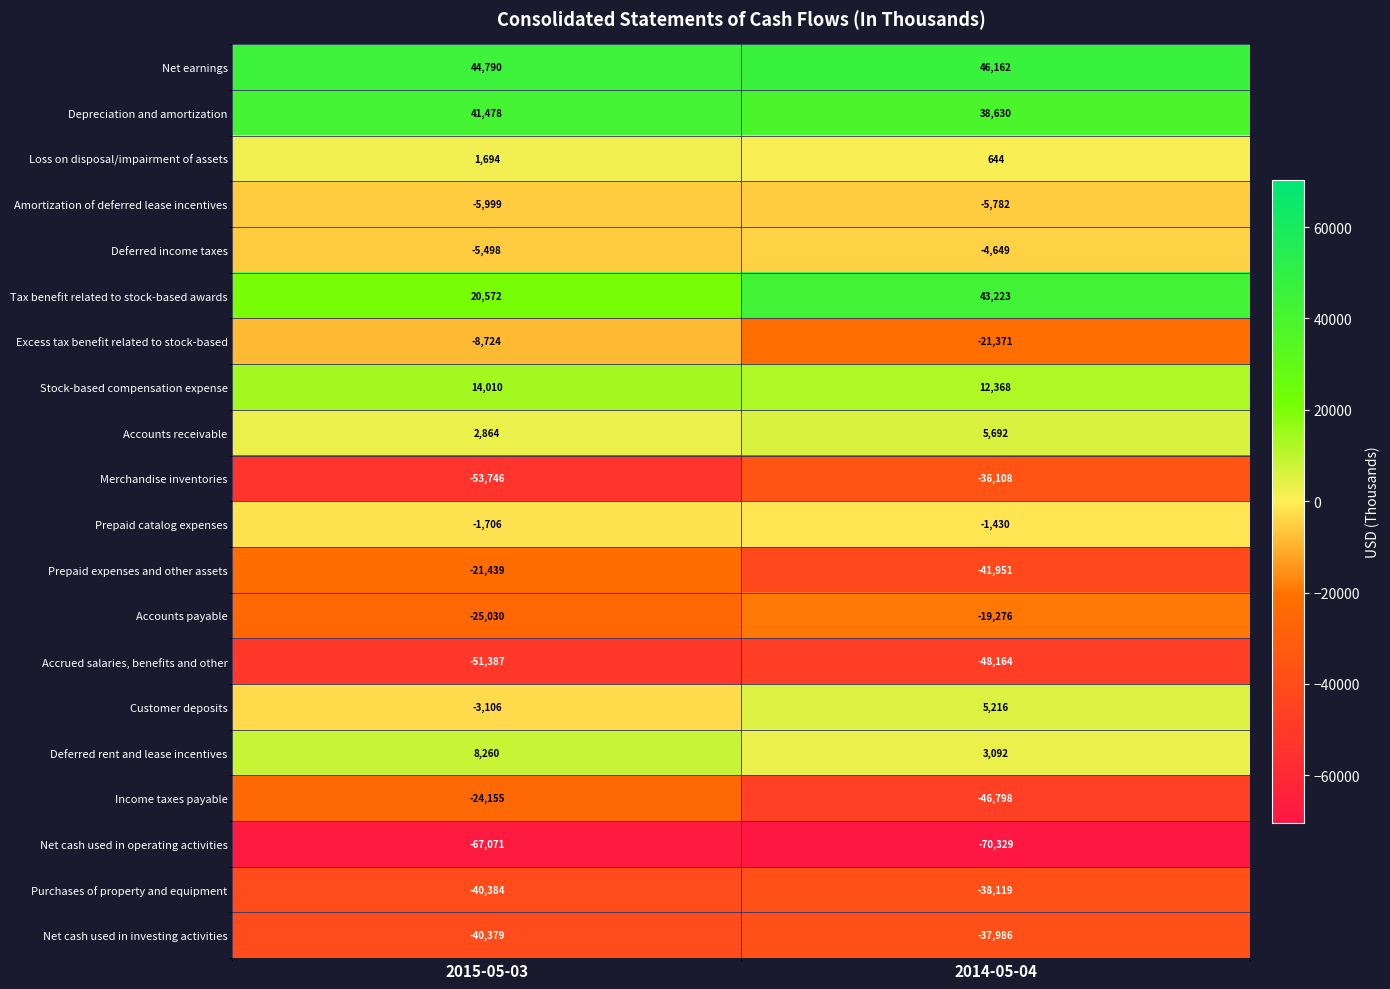

At which label is Amortization of deferred lease incentives closest to -5890?

2014-05-04